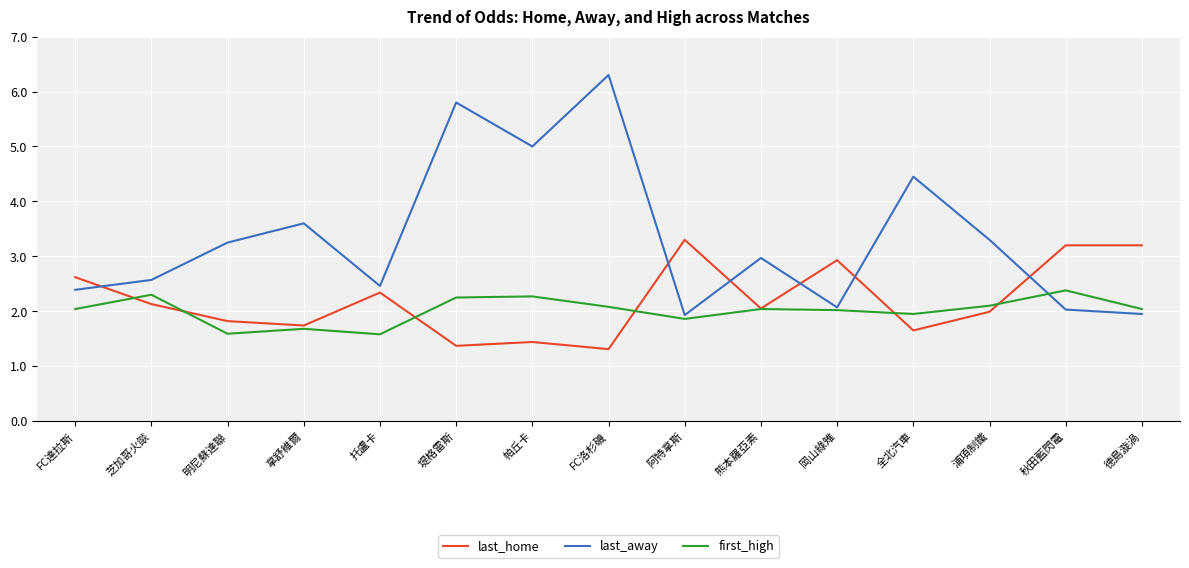

True or false: last_away has a value of 1.3 at 堤格雷斯.

False